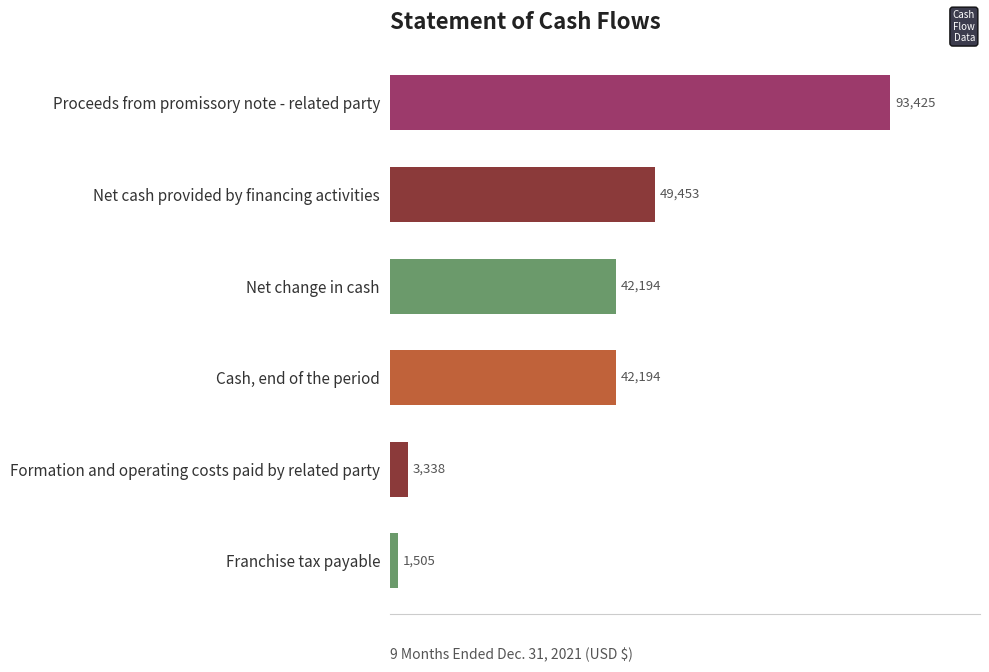

Which has a higher value, Cash, end of the period or Franchise tax payable?

Cash, end of the period